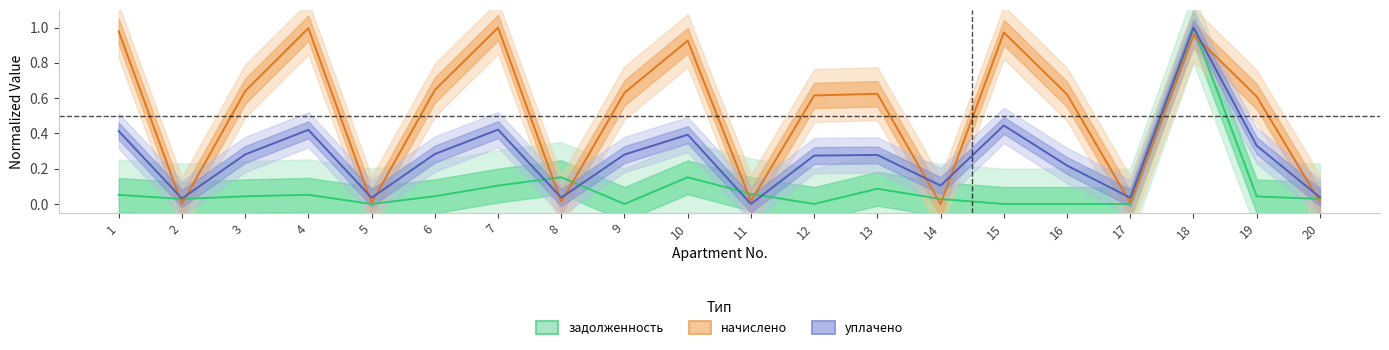

Count the number of categories in the chart.

20